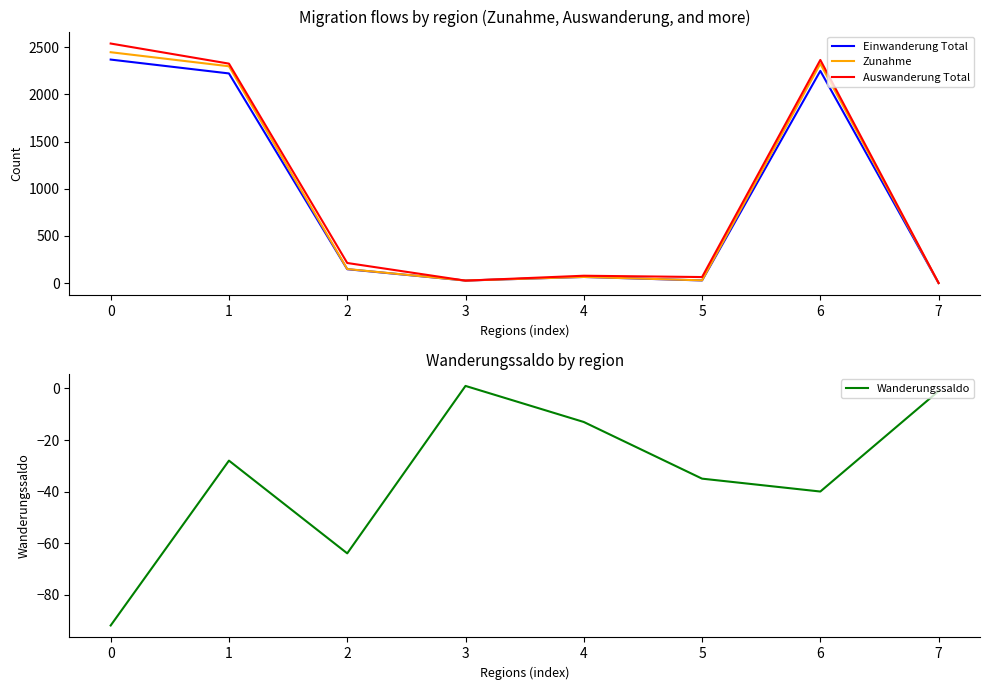

Between 0 and 1, which series saw the biggest shift?

Auswanderung Total